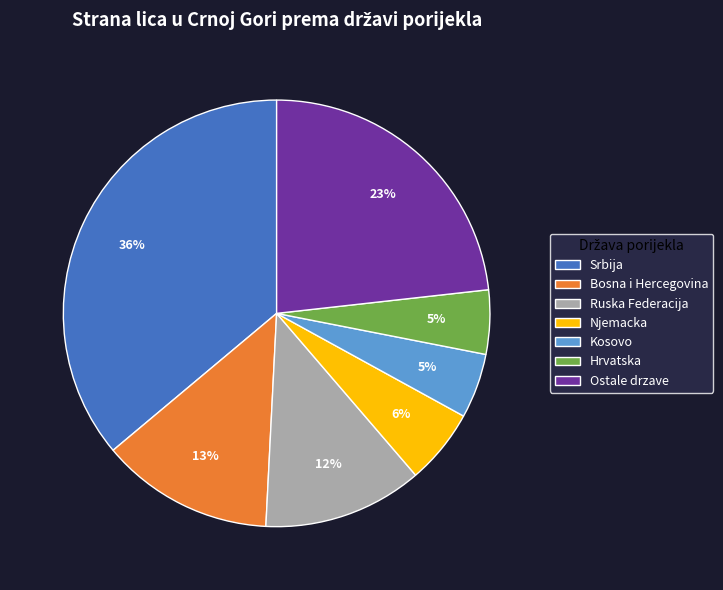

The Srbija slice represents 47% of the pie. True or false?

False